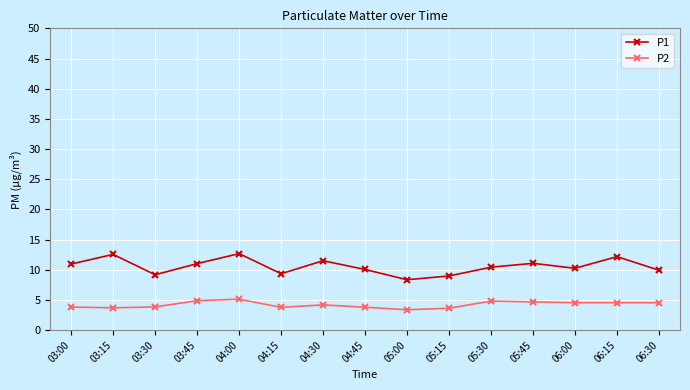

Which series has the largest range (max minus min)?

P1